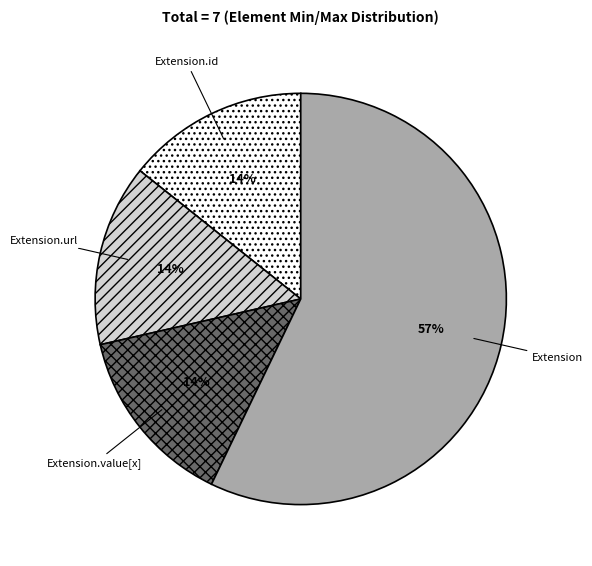

How many slices are in this pie chart?

4